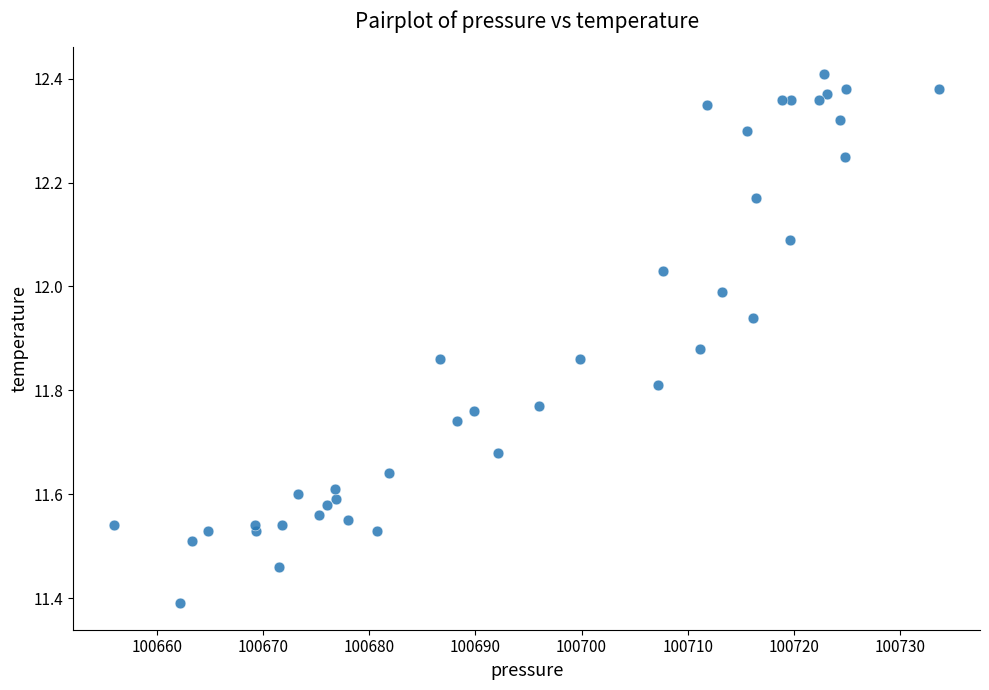

What Y value in the scatter plot is closest to 11?

11.4